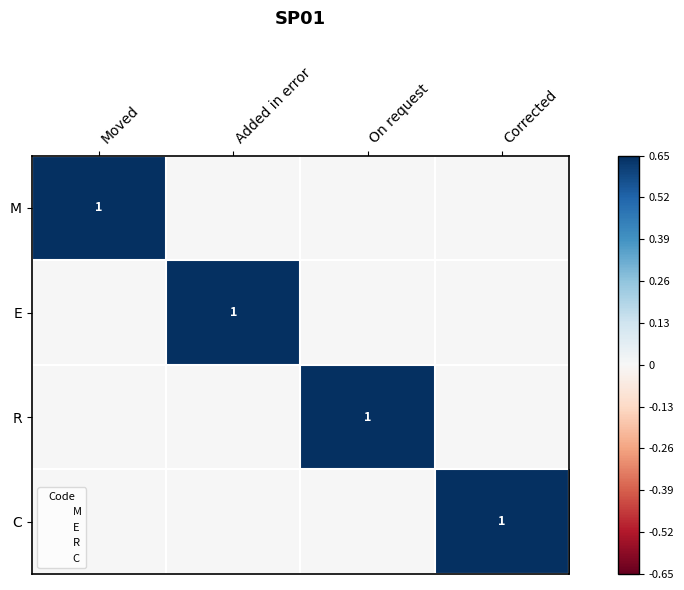

What is the spread (max minus min) of values at On request?

1